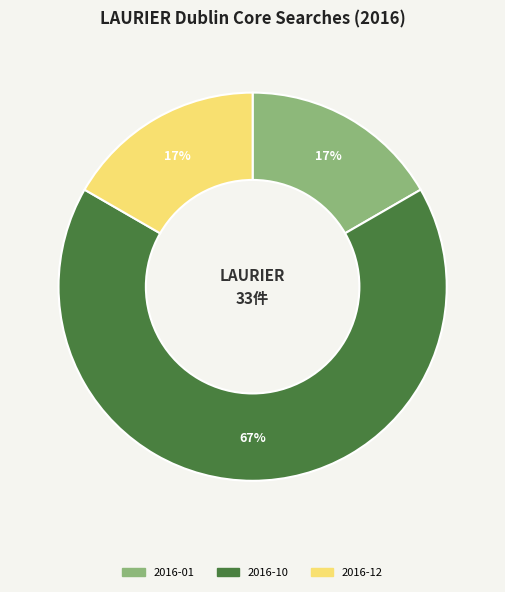

Is it true that 2016-12 is 3% of the pie?

False